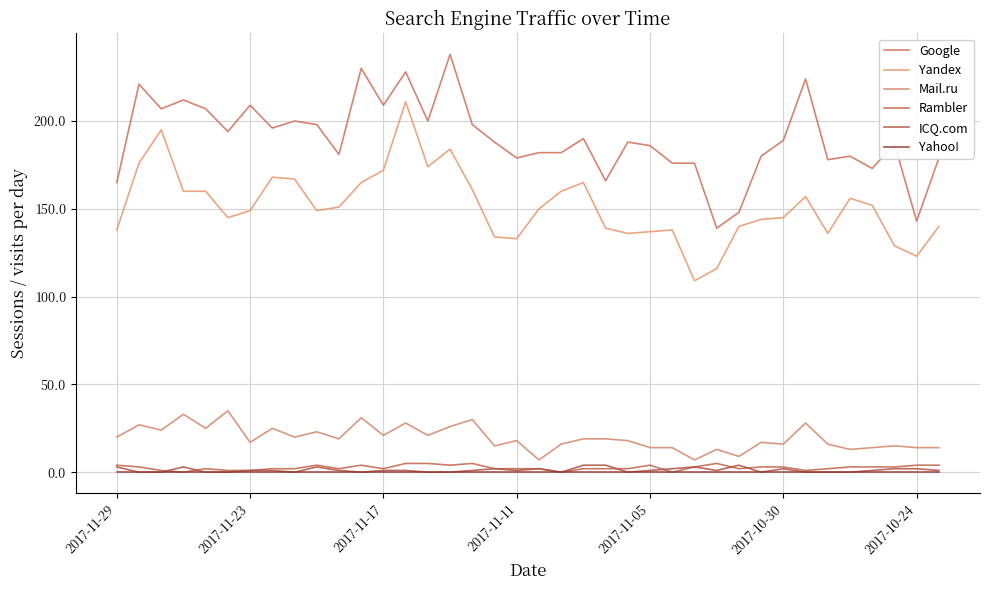

Which series has the largest total across all categories?

Google